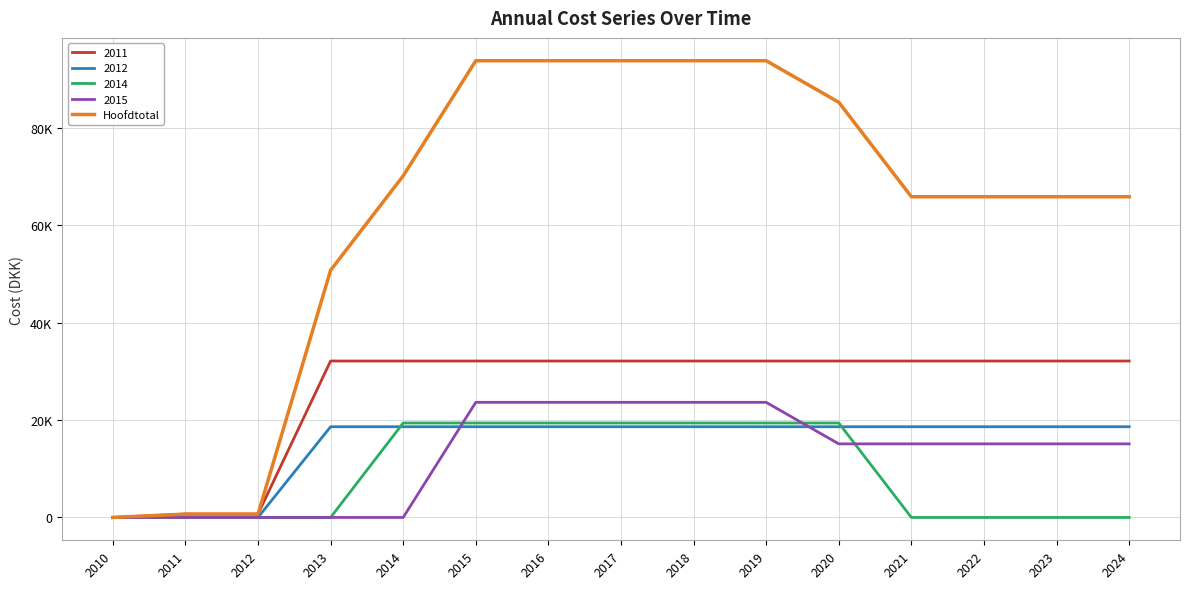

What are all the series names shown in the legend?

2011, 2012, 2014, 2015, Hoofdtotal